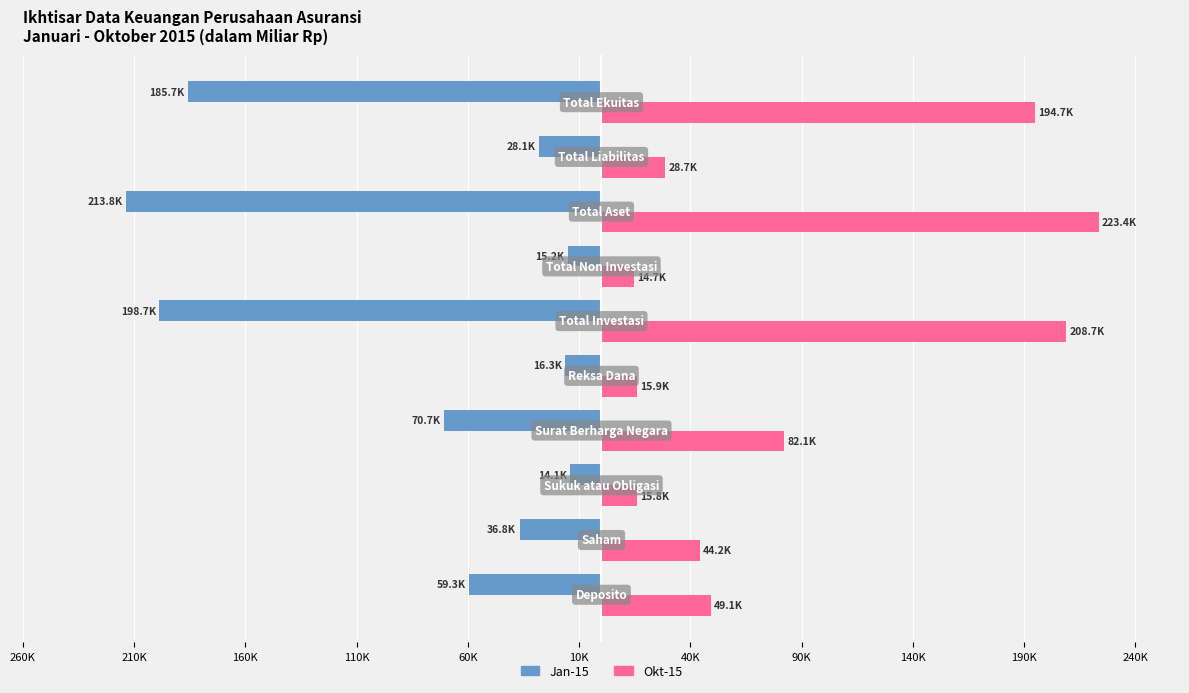

What are all the series names shown in the legend?

Jan-15, Okt-15